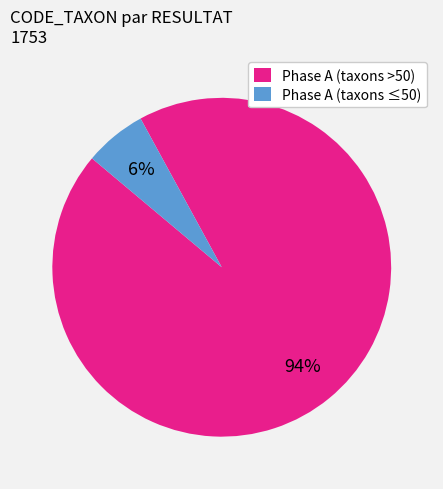

To the nearest percent, what is the difference between the largest and smallest slice percentages?

88%